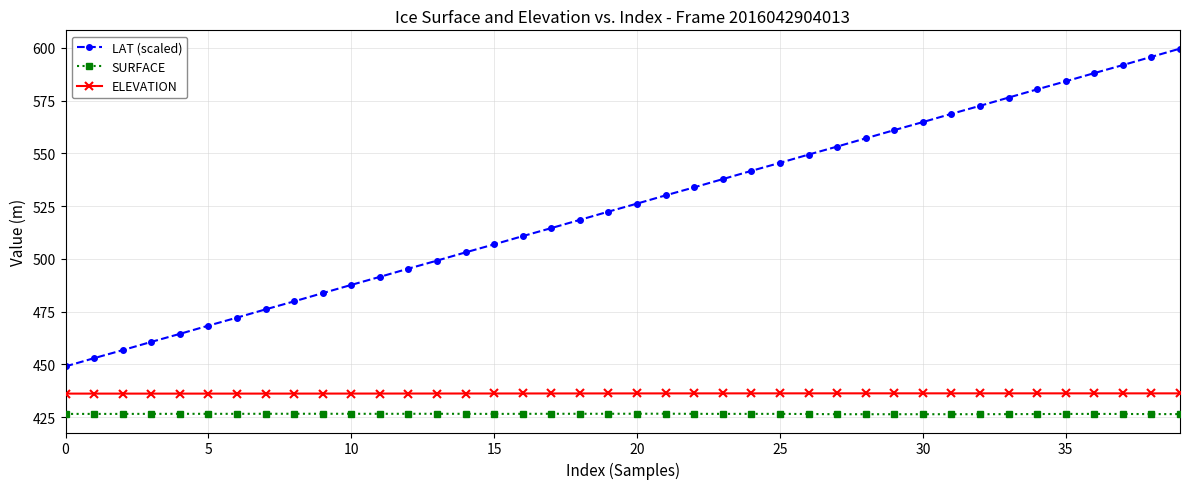

True or false: SURFACE has more than 1 interior local peaks.

True